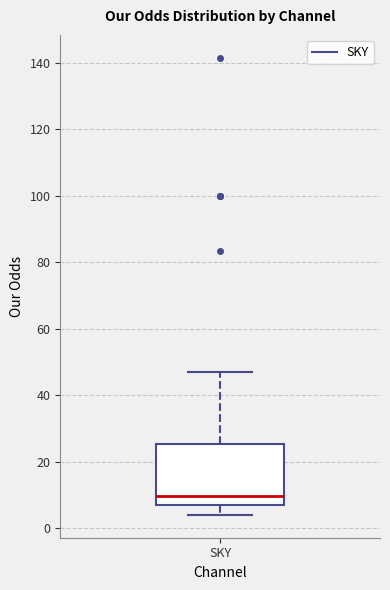

Where is the upper edge of the box for SKY on the y-axis? The values are not printed on the chart, so give them approximately, as read against the axis.

26